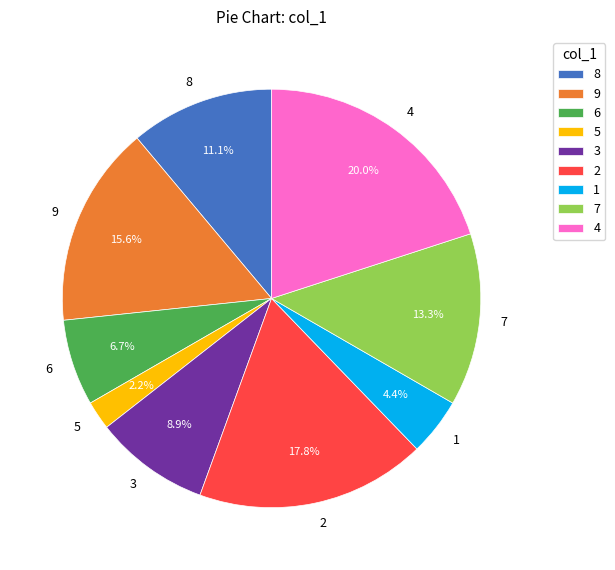

Approximately how many times larger is the value at 7 compared to 8?

1.2